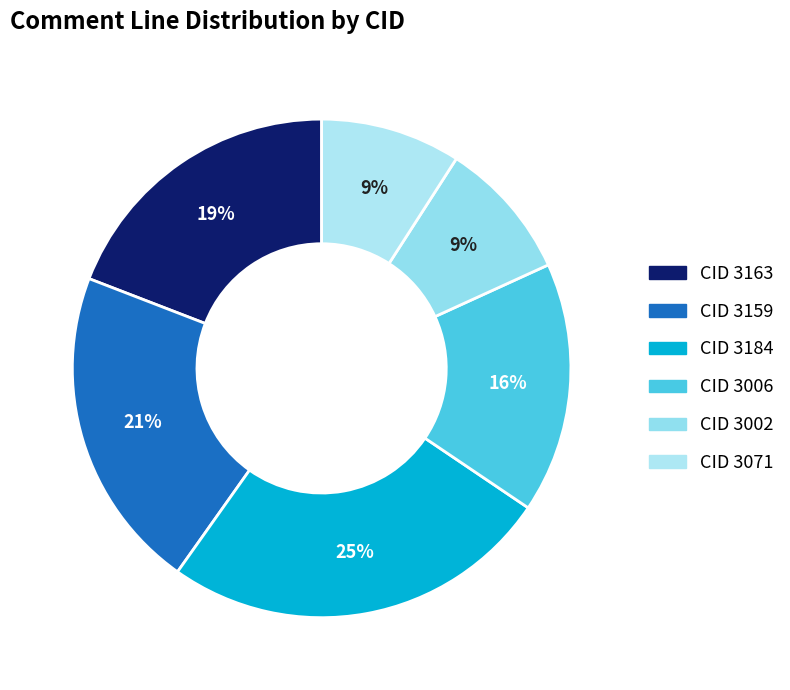

Does any single category account for the majority?

No